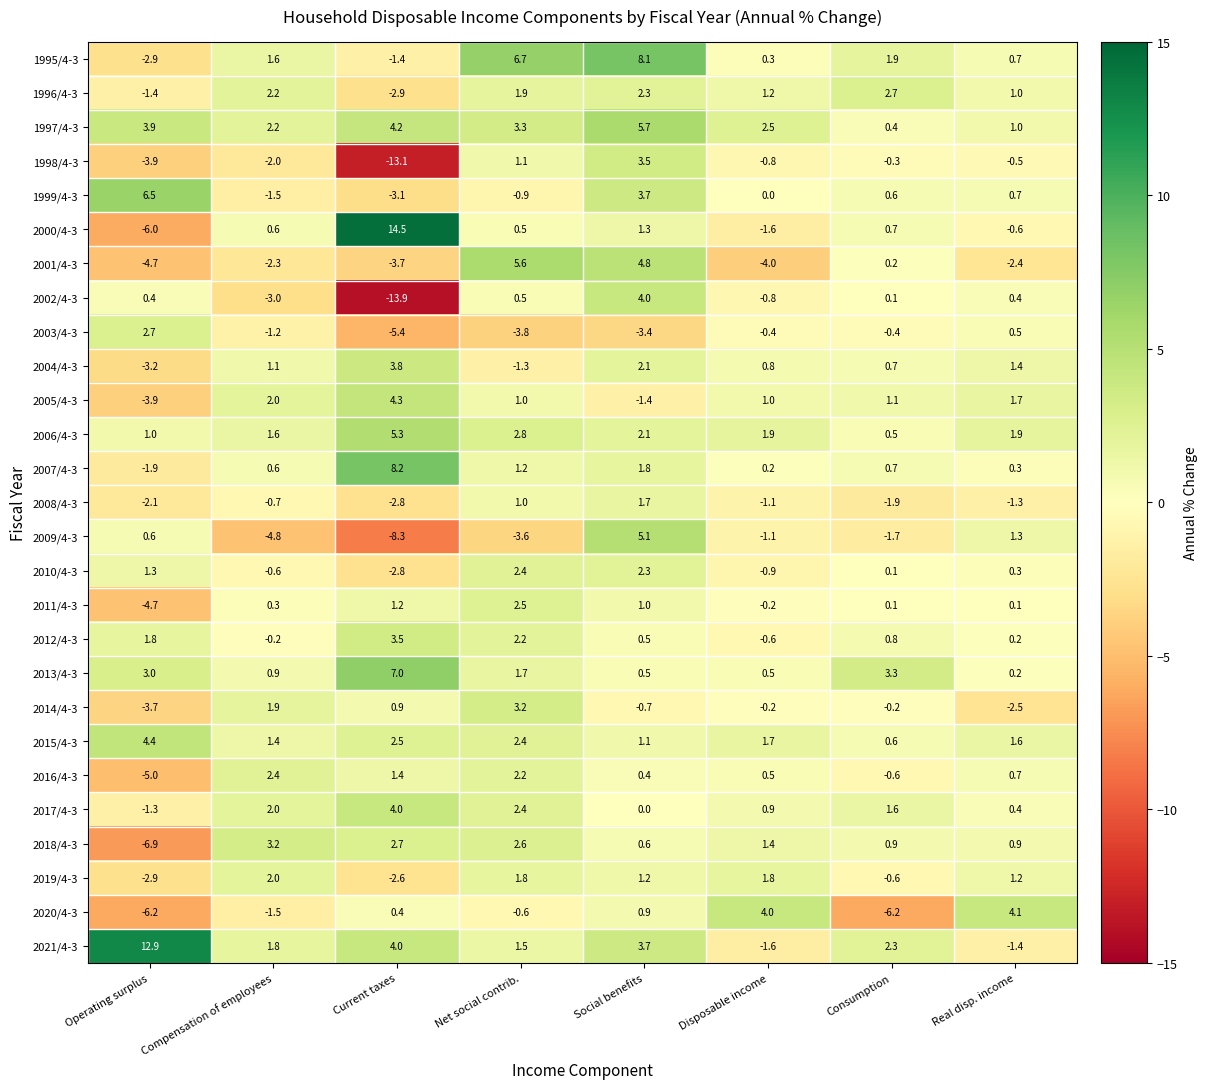

What is the sum of all 2004/4-3 values?

5.4